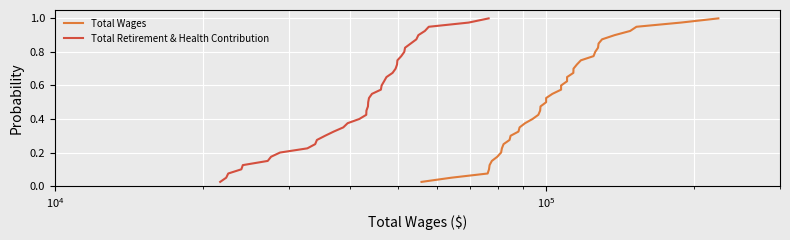

True or false: Total Retirement & Health Contribution and Total Wages cross at least once.

False